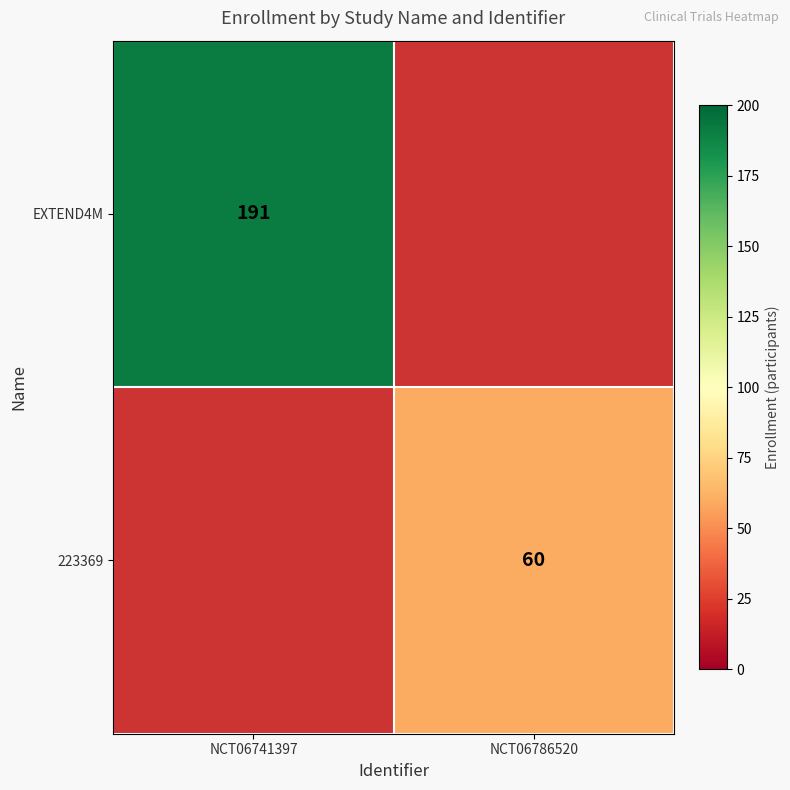

True or false: EXTEND4M has a value of 51 at NCT06741397.

False